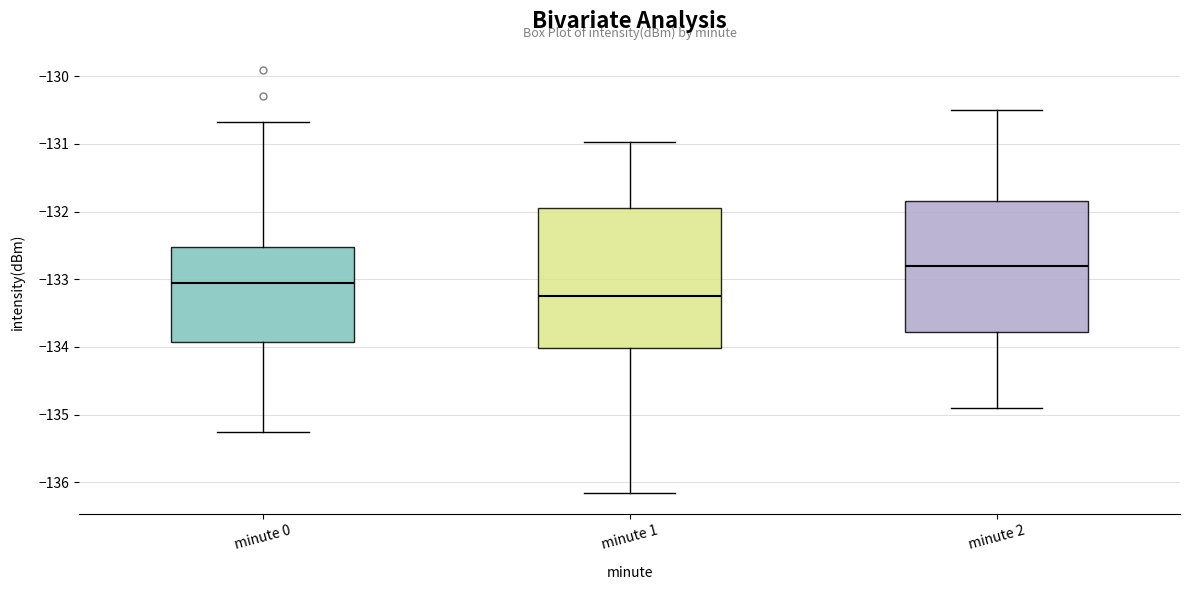

Which box is the tallest, from its lower edge to its upper edge?

minute 1